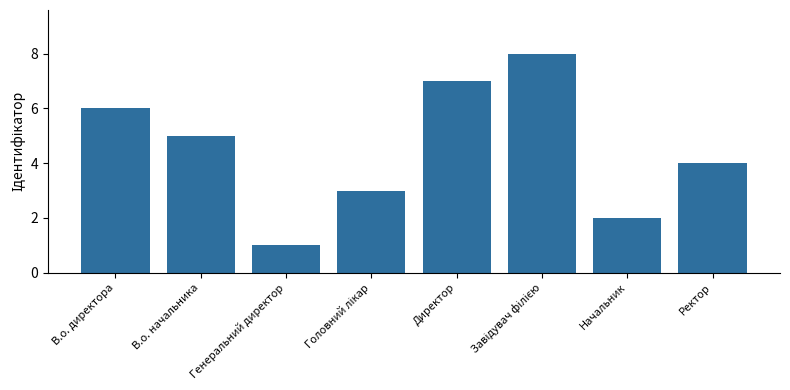

What is the greatest value displayed?

8